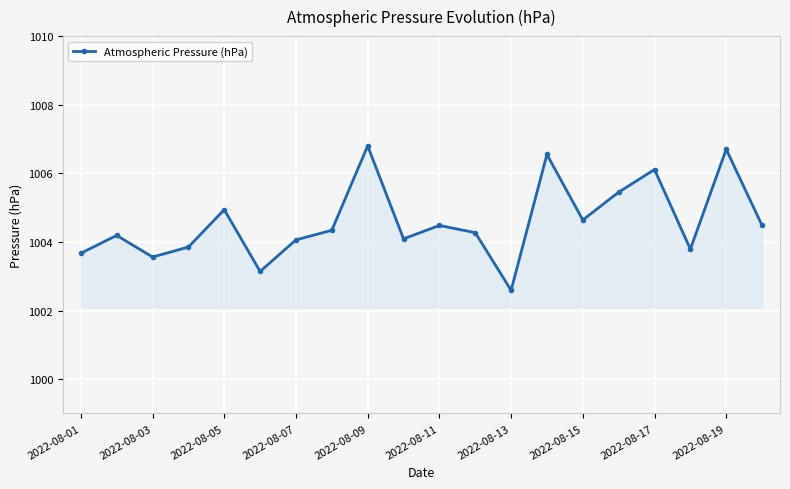

What is the value of the 1st point from the left?

1003.7